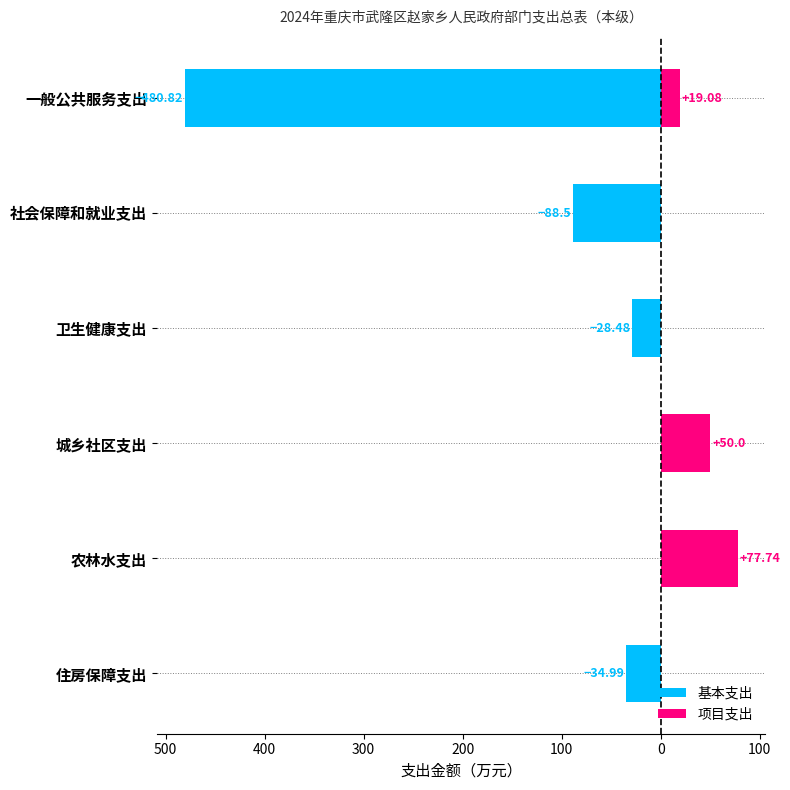

Is the value of 基本支出 at 一般公共服务支出 greater than the value of 项目支出 at 一般公共服务支出?

No